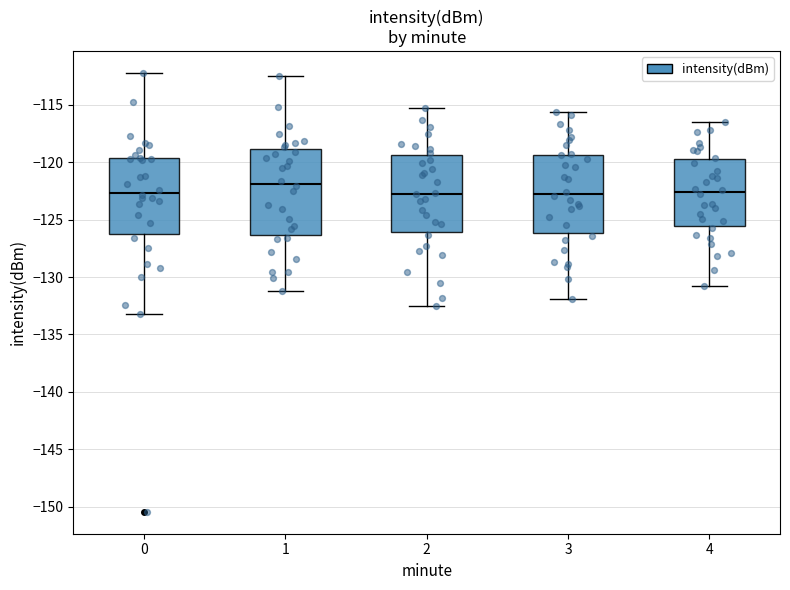

Reading left to right, transcribe this box plot: for each box, give where its median line is, the range the box spans, and where its two whiskers end, as read against the y-axis. The values are not printed on the chart, so give them approximately, as read against the axis.

0: median -122.5, box -126.5 to -119.5, whiskers -133.5 to -112.0
1: median -122.0, box -126.5 to -119.0, whiskers -131.0 to -112.5
2: median -122.5, box -126.0 to -119.5, whiskers -132.5 to -115.5
3: median -122.5, box -126.0 to -119.5, whiskers -132.0 to -115.5
4: median -122.5, box -125.5 to -119.5, whiskers -131.0 to -116.5